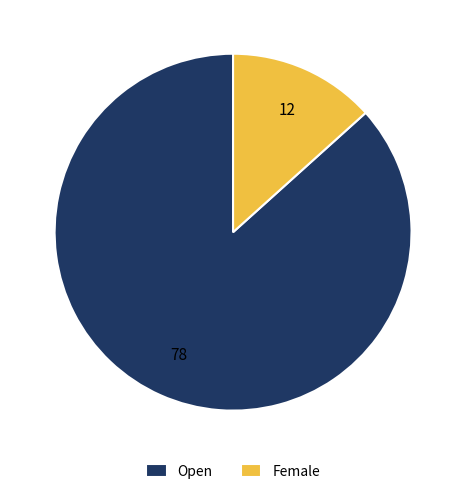

Does Open represent more than half of the total?

Yes